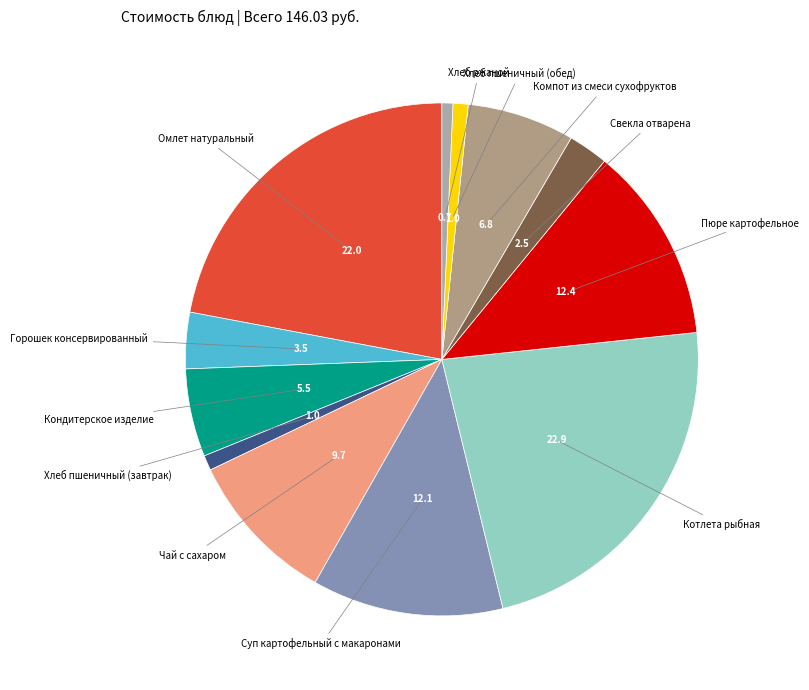

Is there any slice that represents more than half of the pie?

No